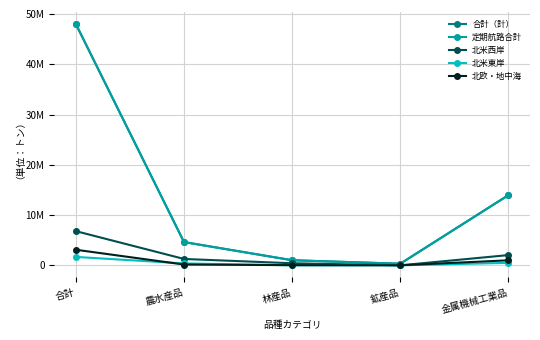

How many times do 北米東岸 and 北欧・地中海 cross each other?

2